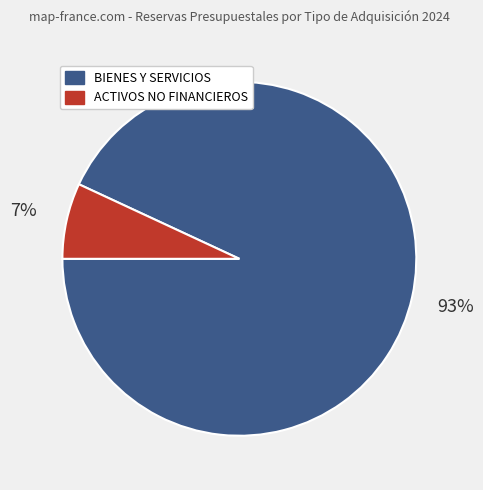

To the nearest percent, what is the average slice percentage?

50%